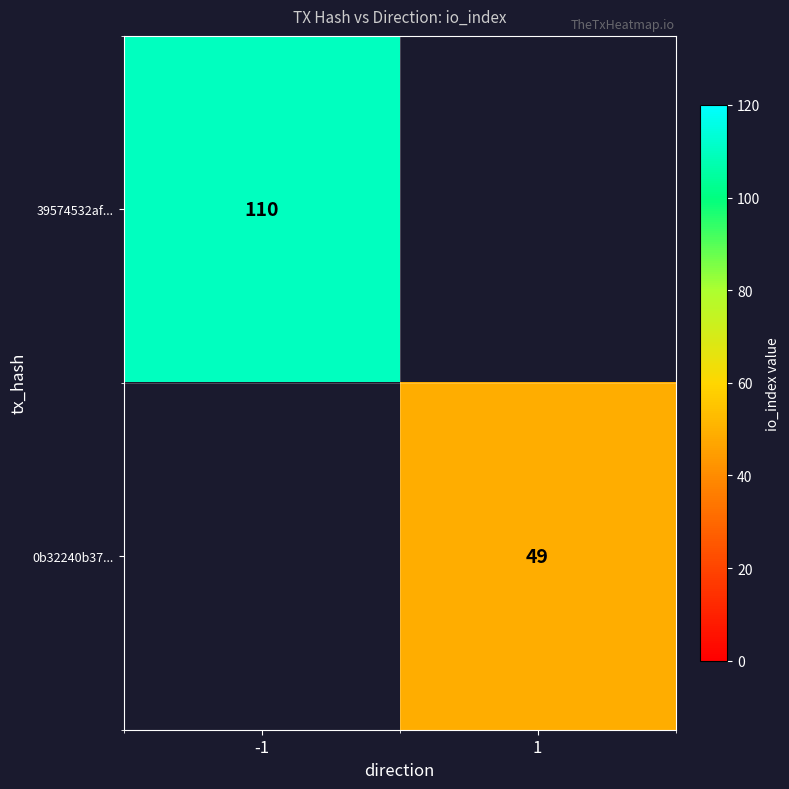

The 0b32240b37... series shows 26 at 1. True or false?

False